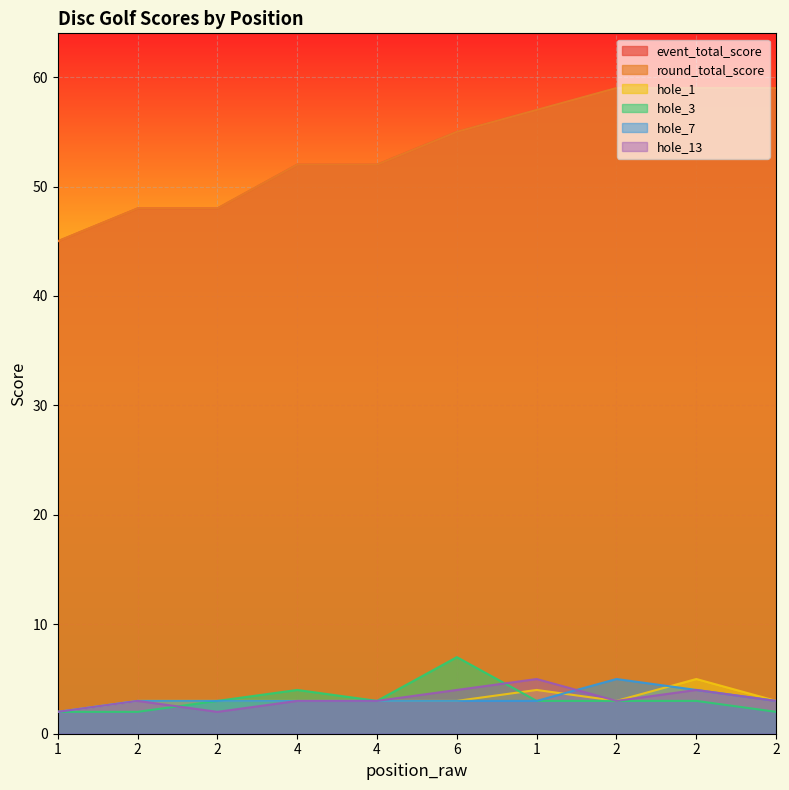

What are all the series names shown in the legend?

event_total_score, round_total_score, hole_1, hole_3, hole_7, hole_13